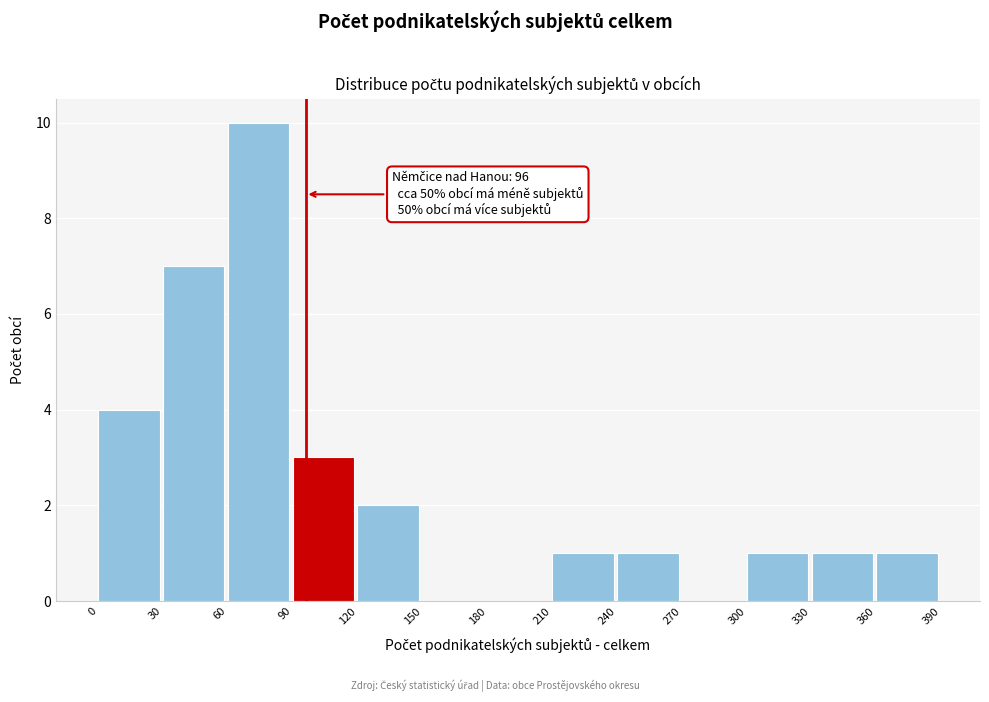

Which range on the x-axis has the tallest bar?

60 to 90